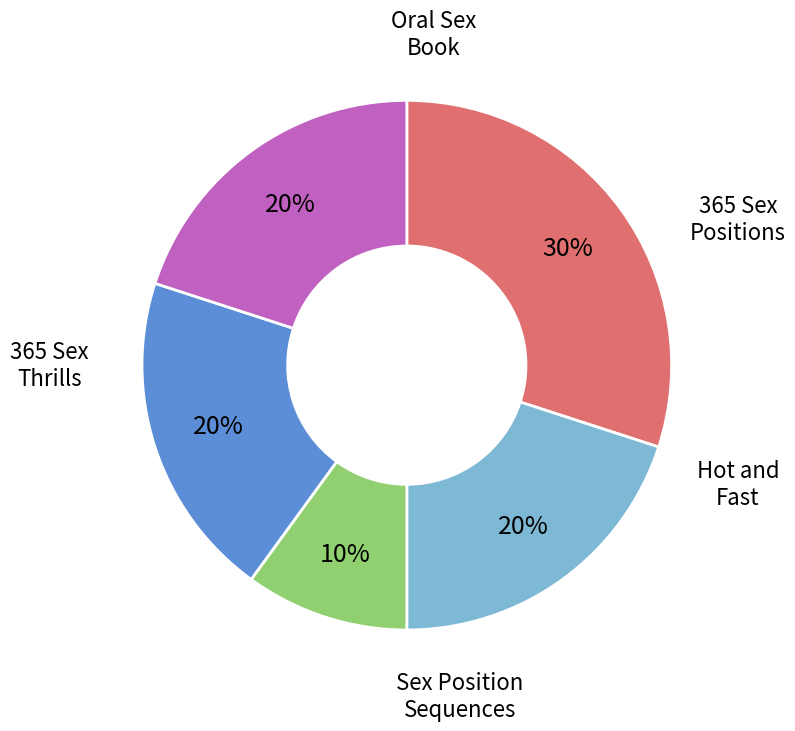

To the nearest percent, what is the difference between the largest and smallest slice percentages?

20%